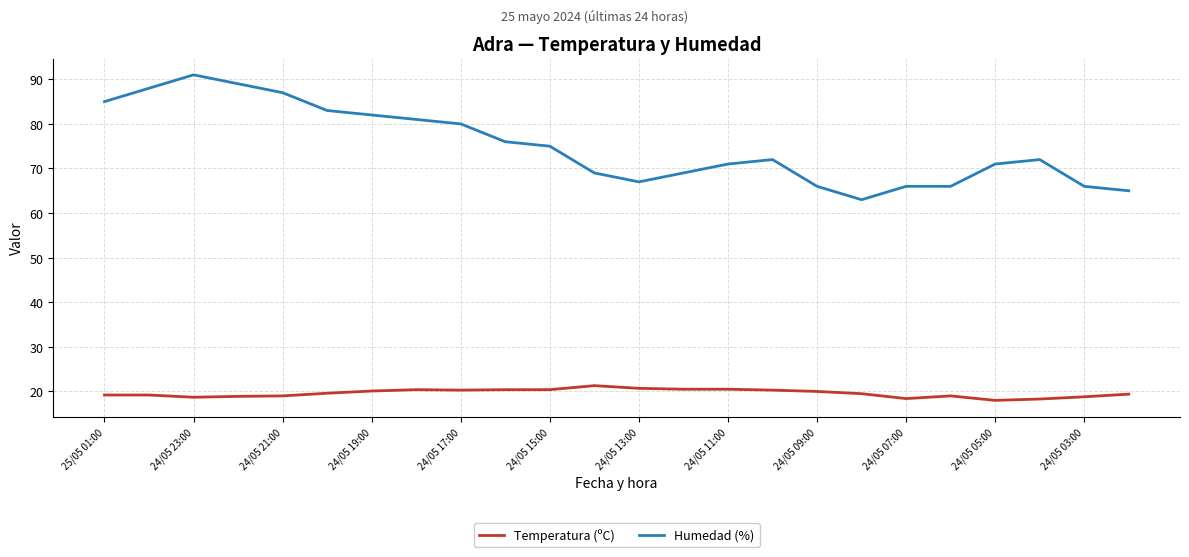

What is the difference between the maximum and minimum values in the Humedad (%) series?

28.0